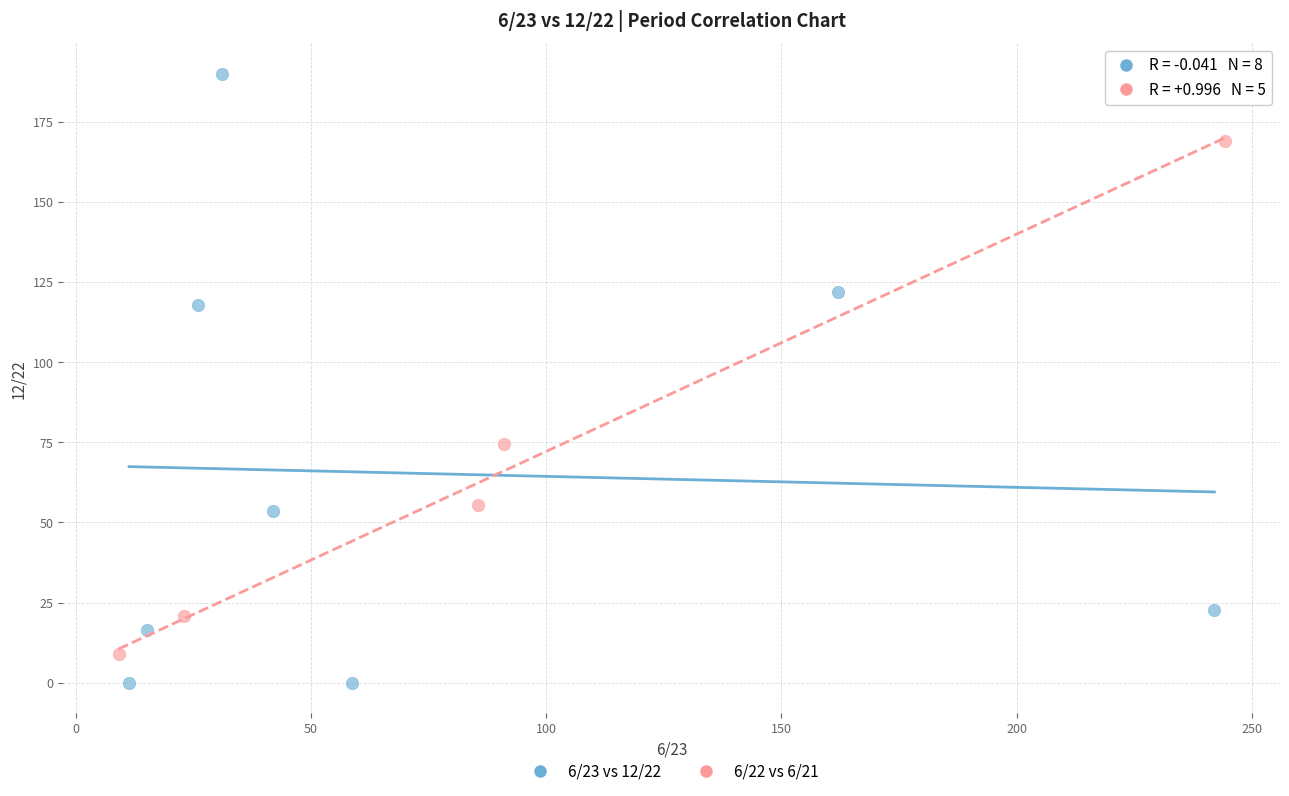

Which series contains the lowest Y value?

6/23 vs 12/22